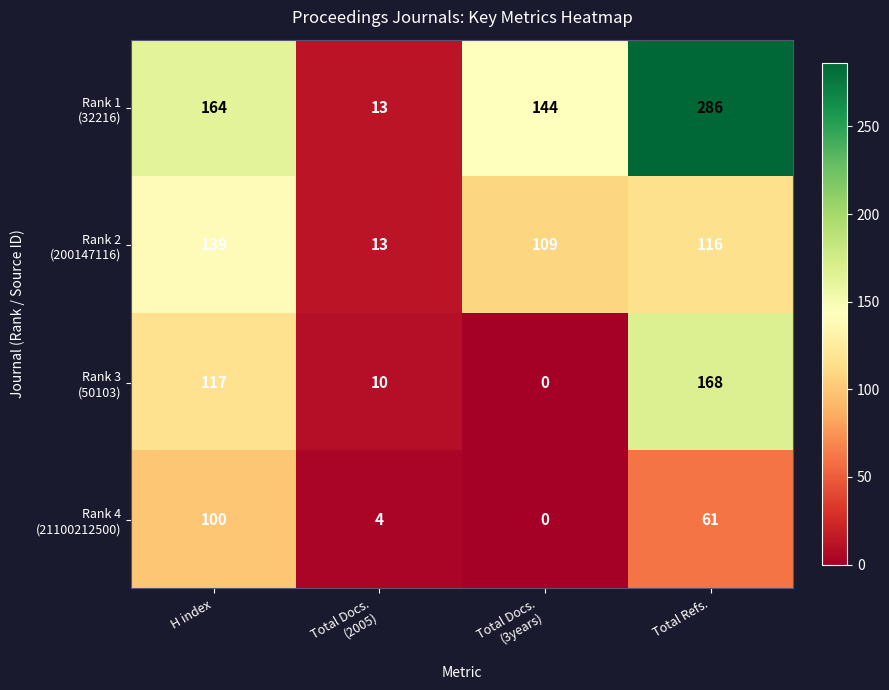

At which category is the sum across all series the highest?

Total Refs.